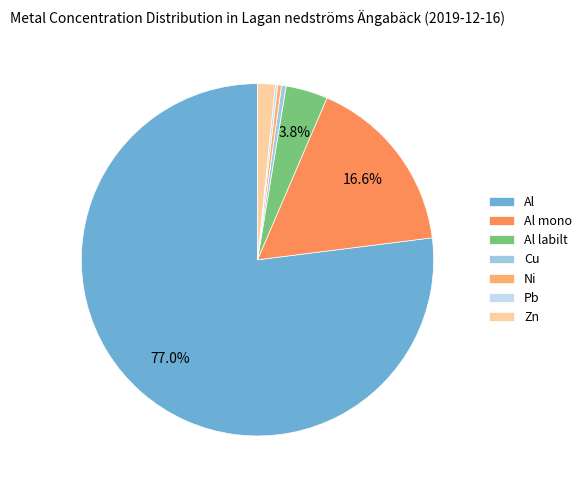

To the nearest percent, what percentage of the pie is Zn?

2%